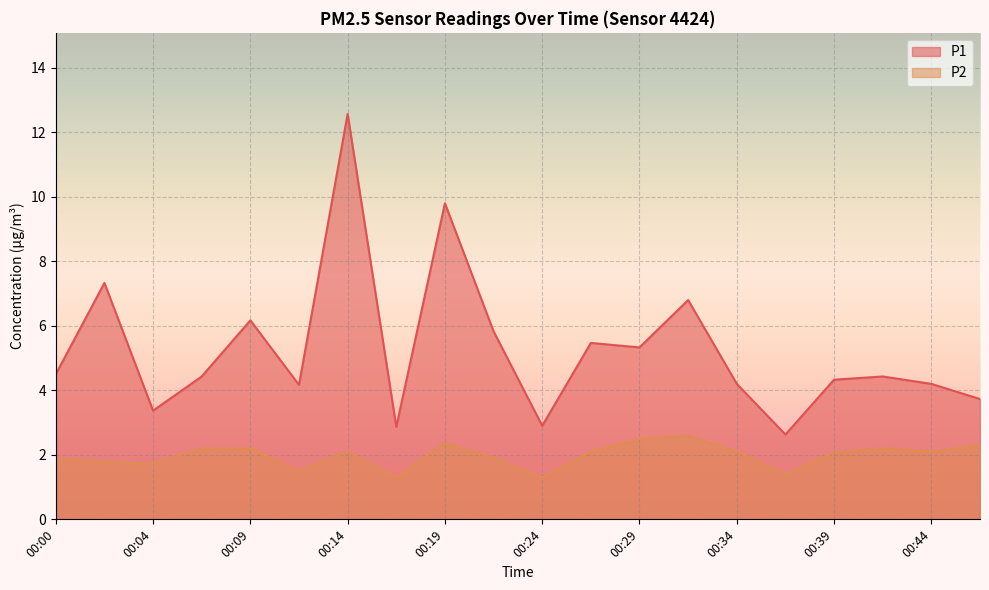

At which category does P2 reach its first local valley?

00:04